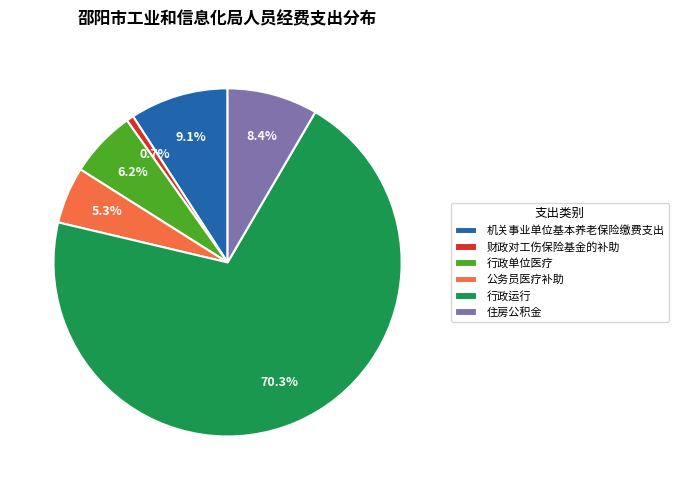

Rank the categories by value from lowest to highest.

财政对工伤保险基金的补助, 公务员医疗补助, 行政单位医疗, 住房公积金, 机关事业单位基本养老保险缴费支出, 行政运行